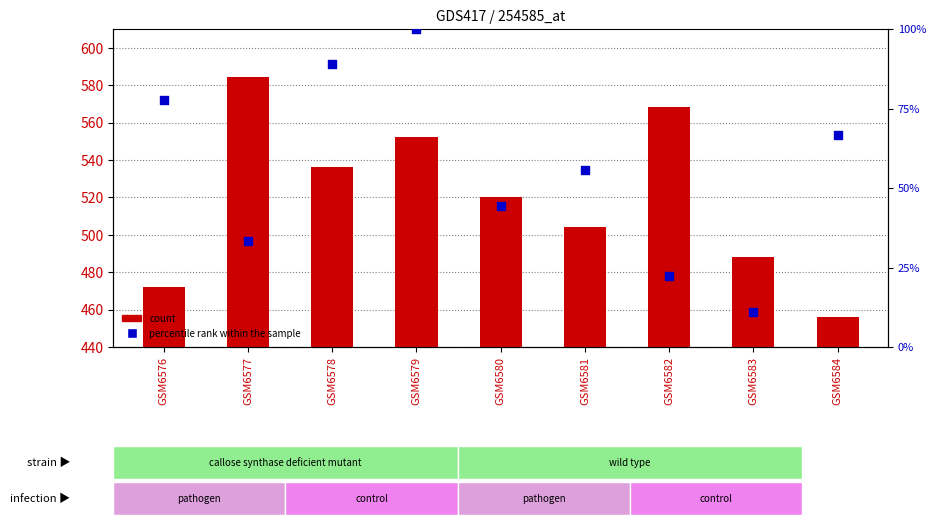

At which category is the sum across all series the highest?

GSM6579